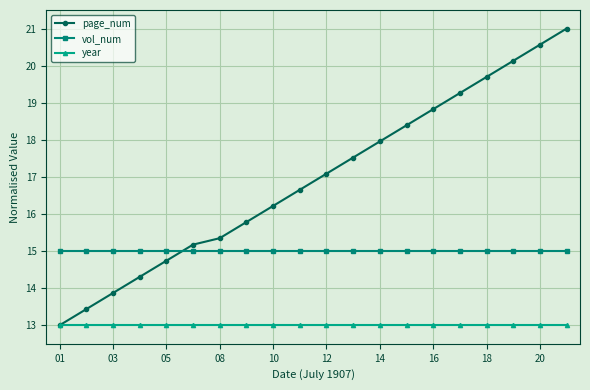

How many values in the page_num series are below 17?

10